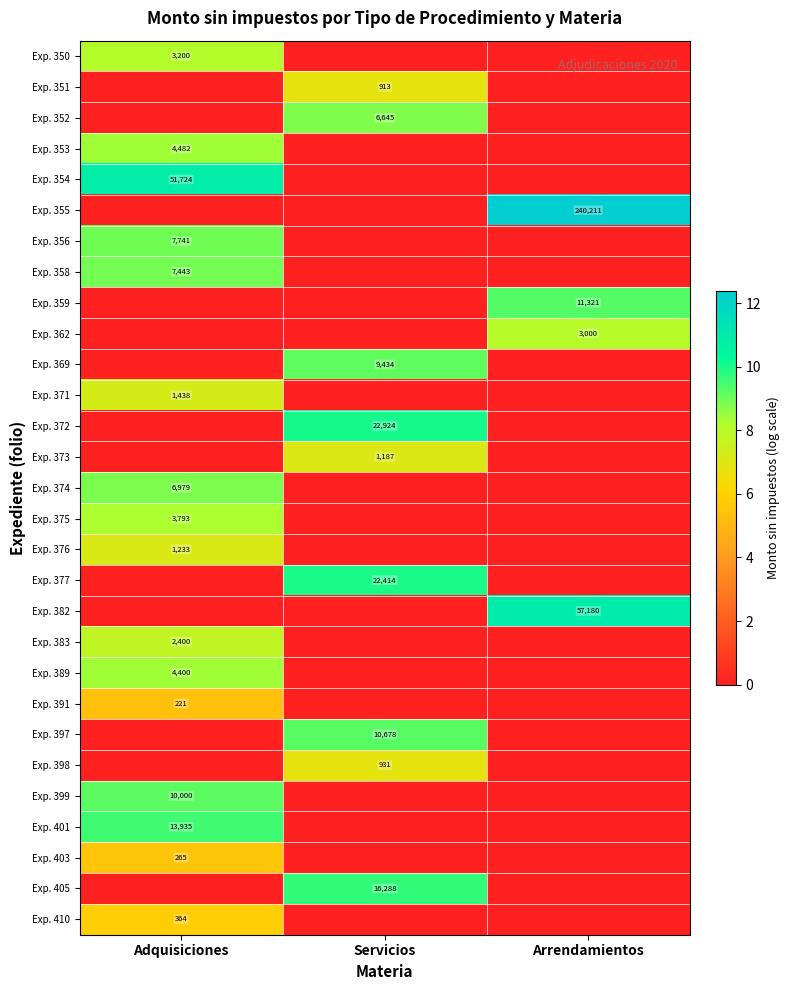

How many distinct data groups are displayed?

29